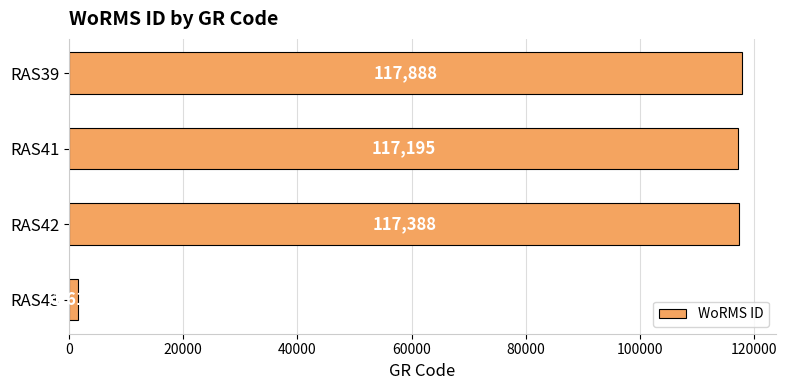

Are the bars grouped side by side (vs. stacked)?

No